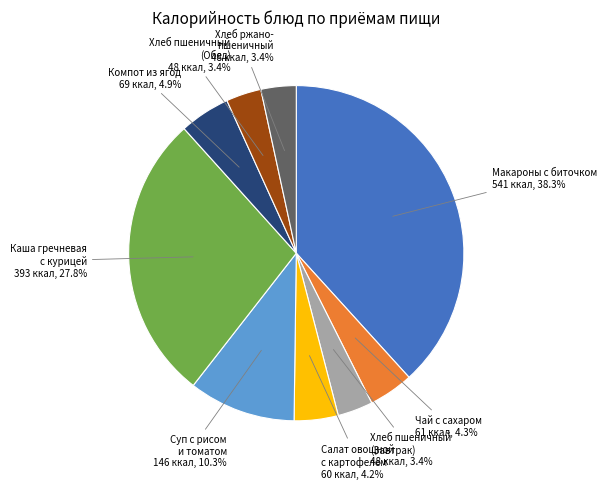

Is the sum of Макароны с биточком and Хлеб ржано- пшеничный greater than half?

No